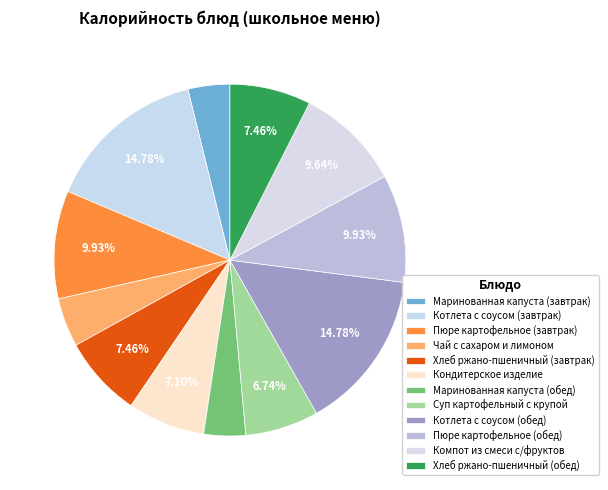

Count the number of slices in the pie.

12